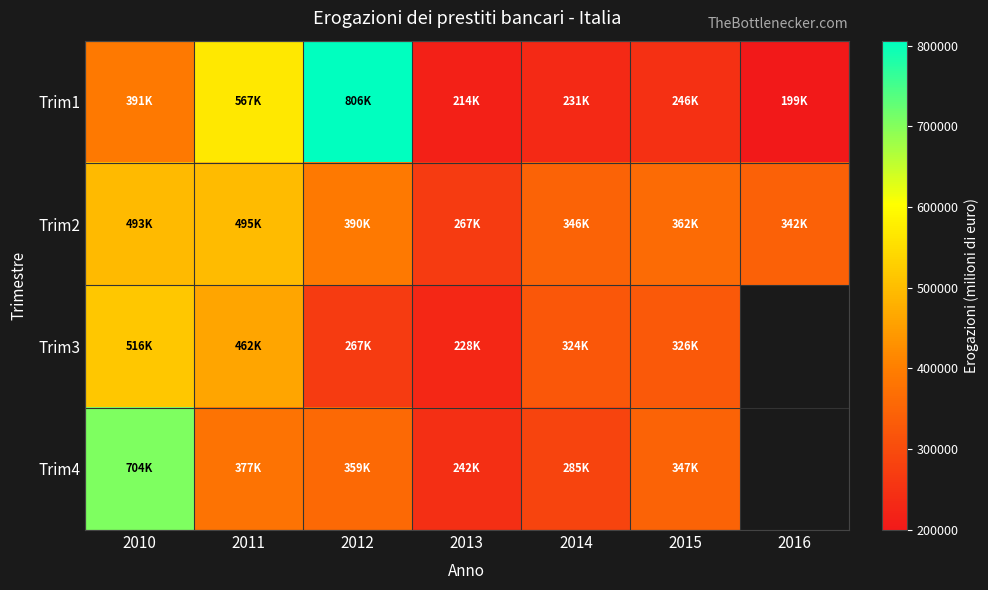

Between 2010 and 2015, which is larger?

2010